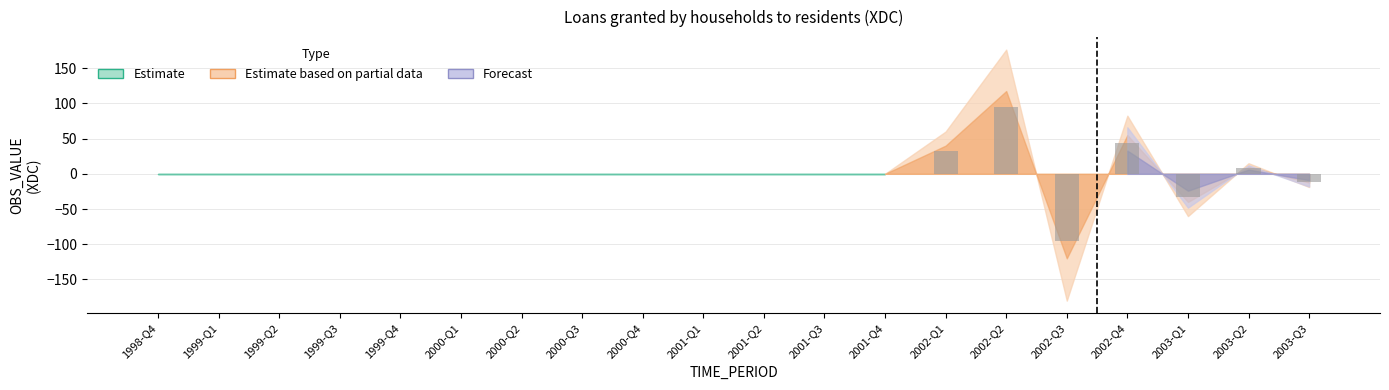

What is the greatest value displayed?

95